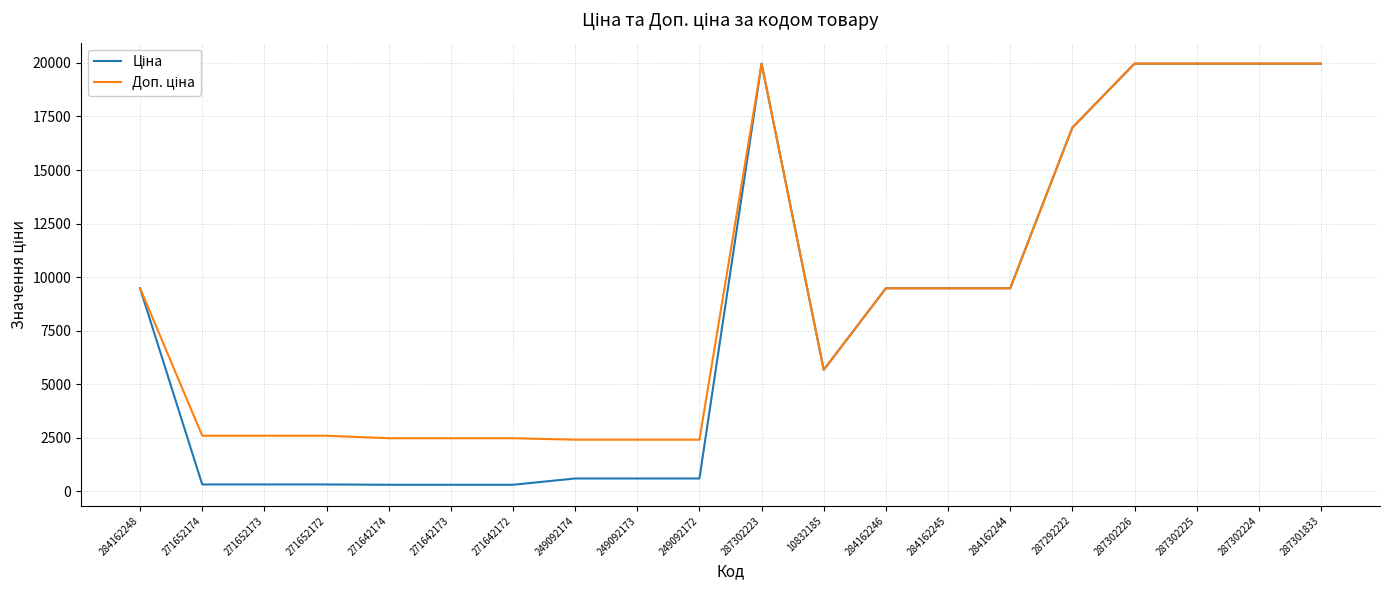

What is the greatest value displayed?

19964.2